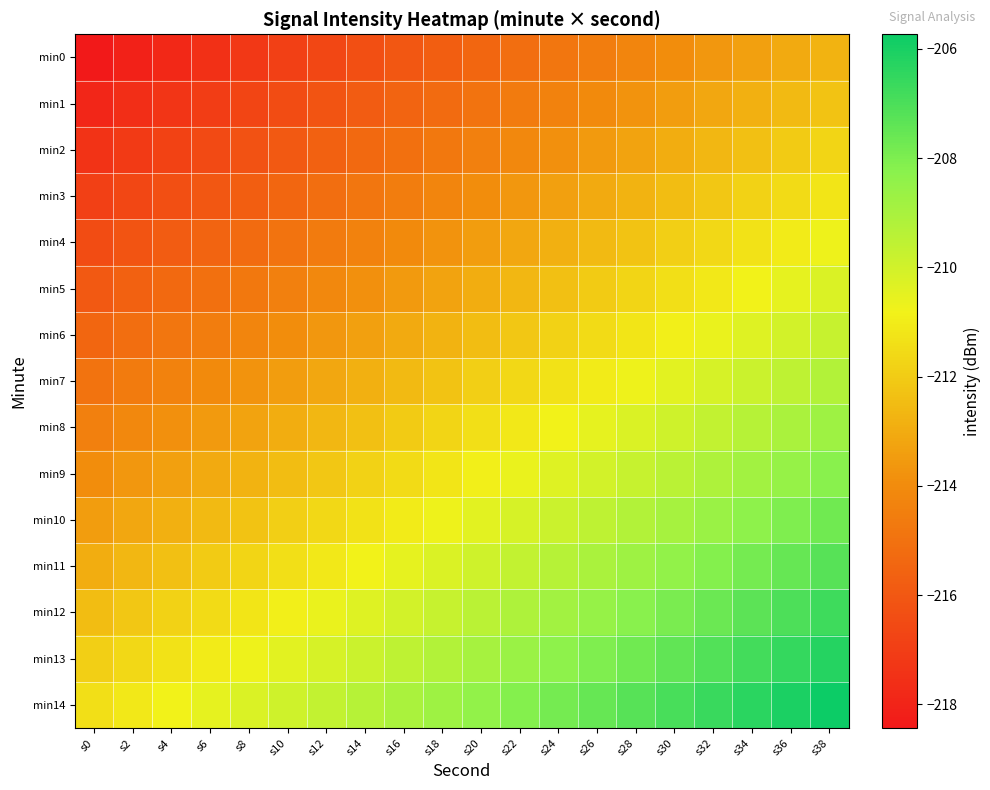

Which series has the largest total across all categories?

min14